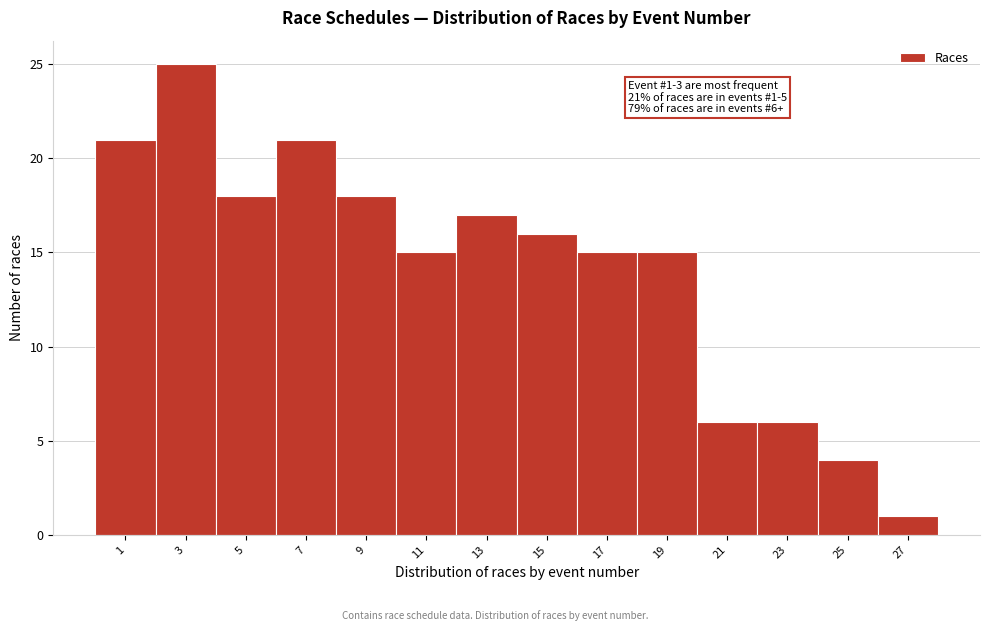

Reading left to right, list all the values displayed in this chart.

21	25	18	21	18	15	17	16	15	15	6	6	4	1